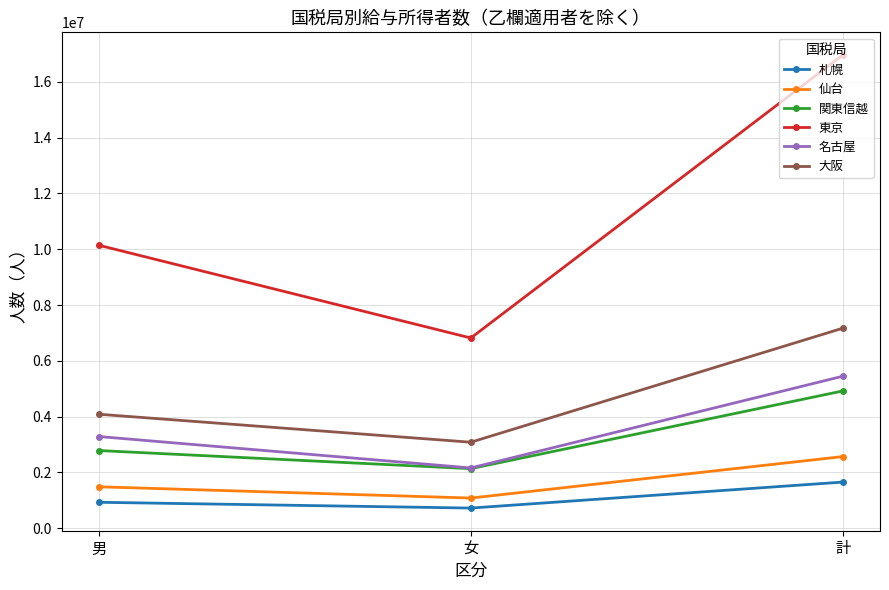

What are all the series names shown in the legend?

札幌, 仙台, 関東信越, 東京, 名古屋, 大阪